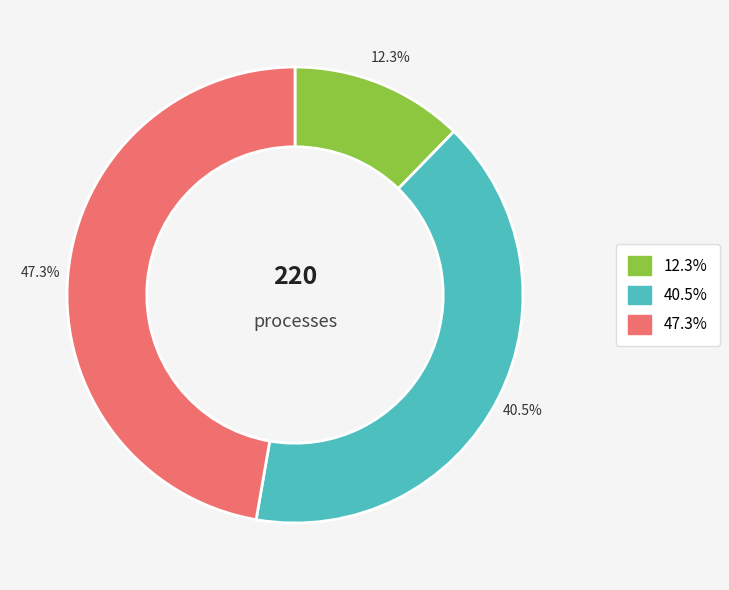

Does any single category account for the majority?

No